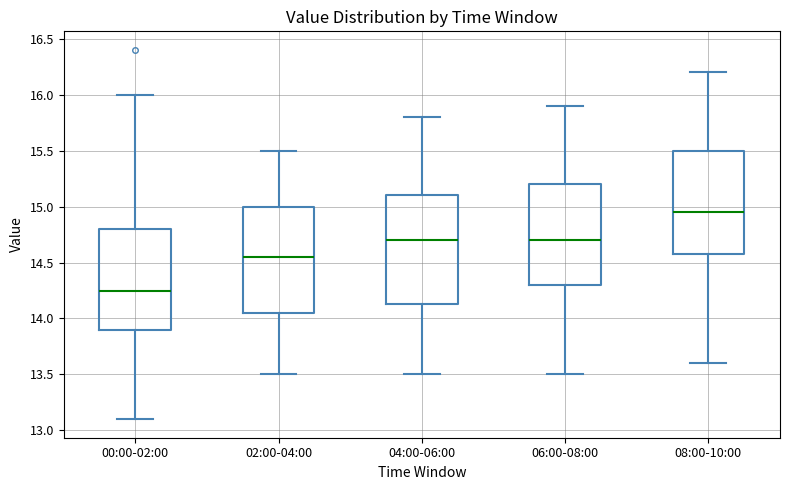

Where does the lower whisker of the box for 08:00-10:00 end on the y-axis? The values are not printed on the chart, so give them approximately, as read against the axis.

13.60